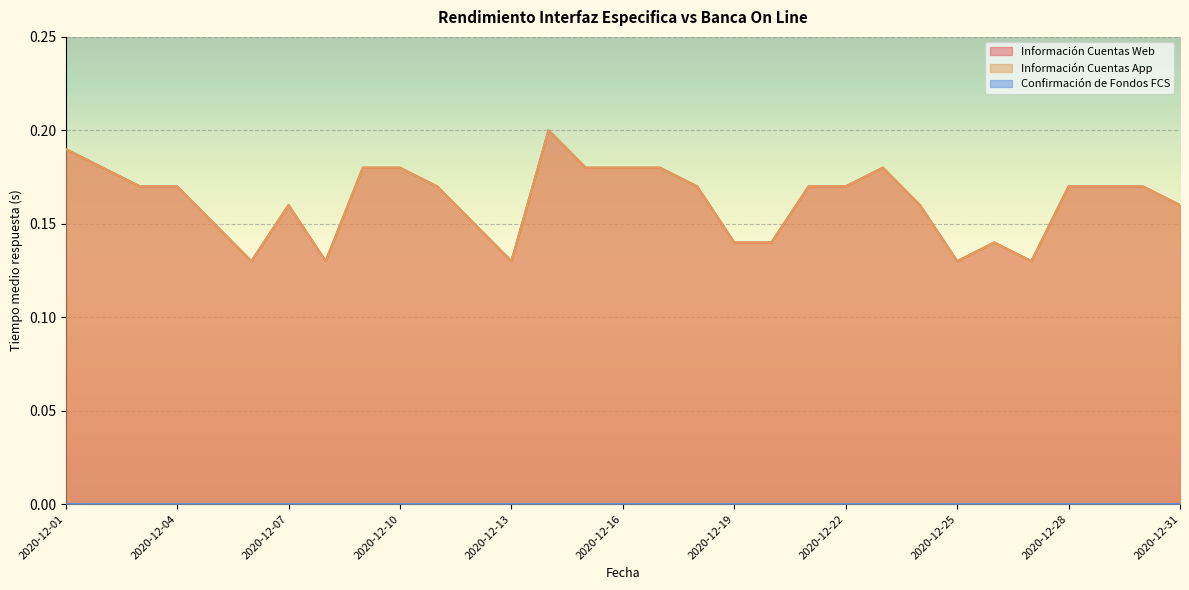

Rank the categories by Información Cuentas Web value from lowest to highest.

2020-12-06, 2020-12-08, 2020-12-13, 2020-12-25, 2020-12-27, 2020-12-19, 2020-12-20, 2020-12-26, 2020-12-05, 2020-12-12, 2020-12-07, 2020-12-24, 2020-12-31, 2020-12-03, 2020-12-04, 2020-12-11, 2020-12-18, 2020-12-21, 2020-12-22, 2020-12-28, 2020-12-29, 2020-12-30, 2020-12-02, 2020-12-09, 2020-12-10, 2020-12-15, 2020-12-16, 2020-12-17, 2020-12-23, 2020-12-01, 2020-12-14